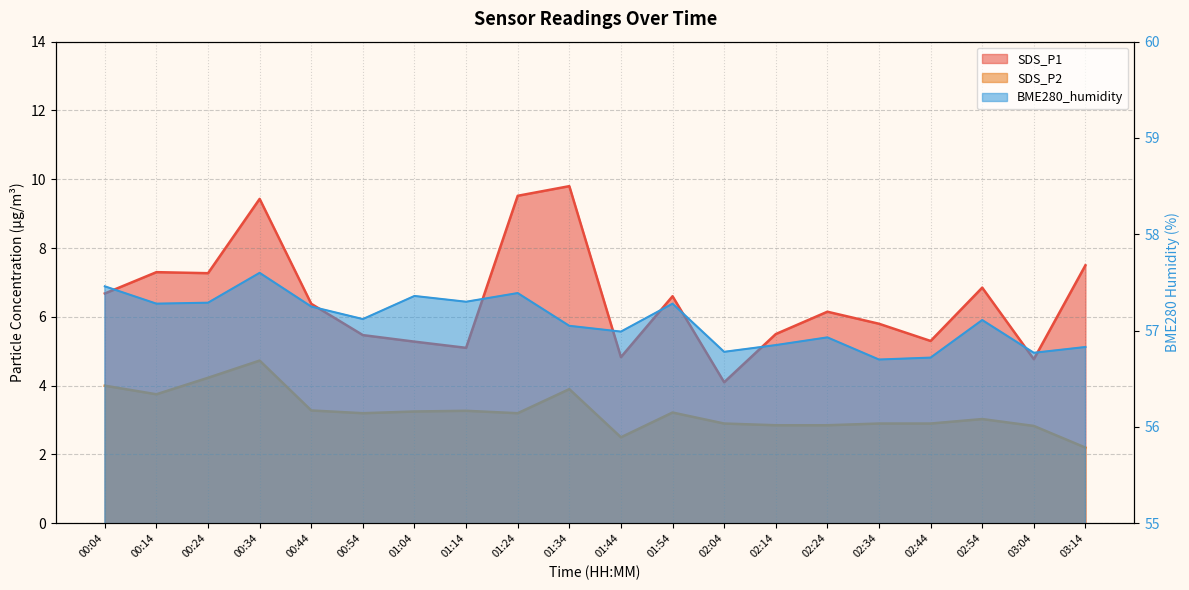

True or false: SDS_P2 and SDS_P1 cross at least once.

False